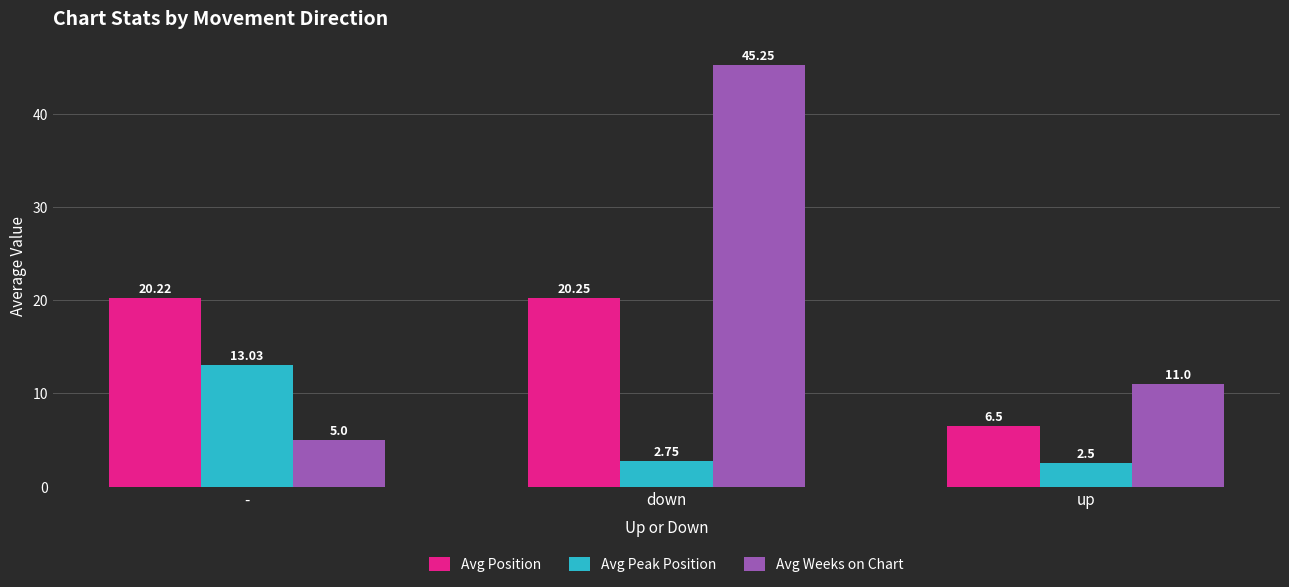

Where does the Avg Weeks on Chart series first go above 11?

down